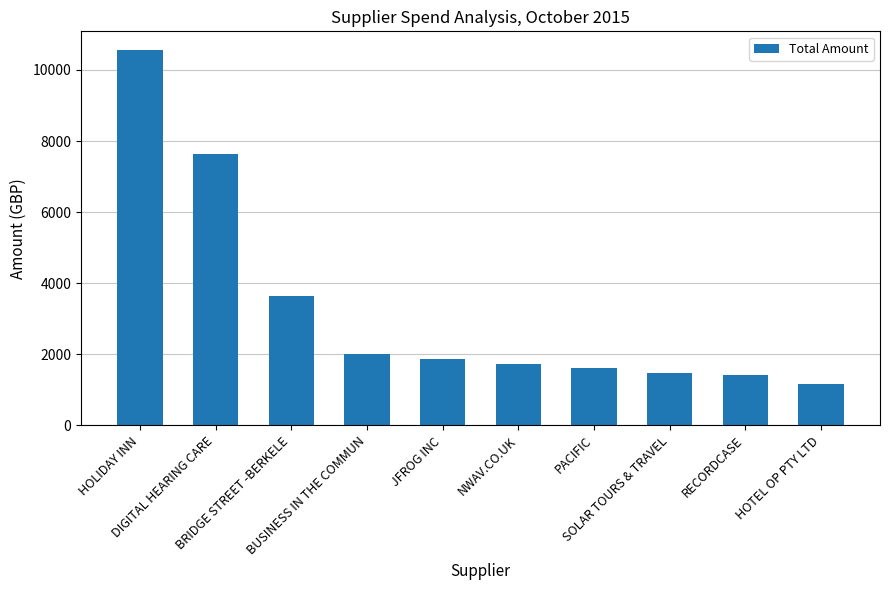

Where does the data first go above 1874?

HOLIDAY INN